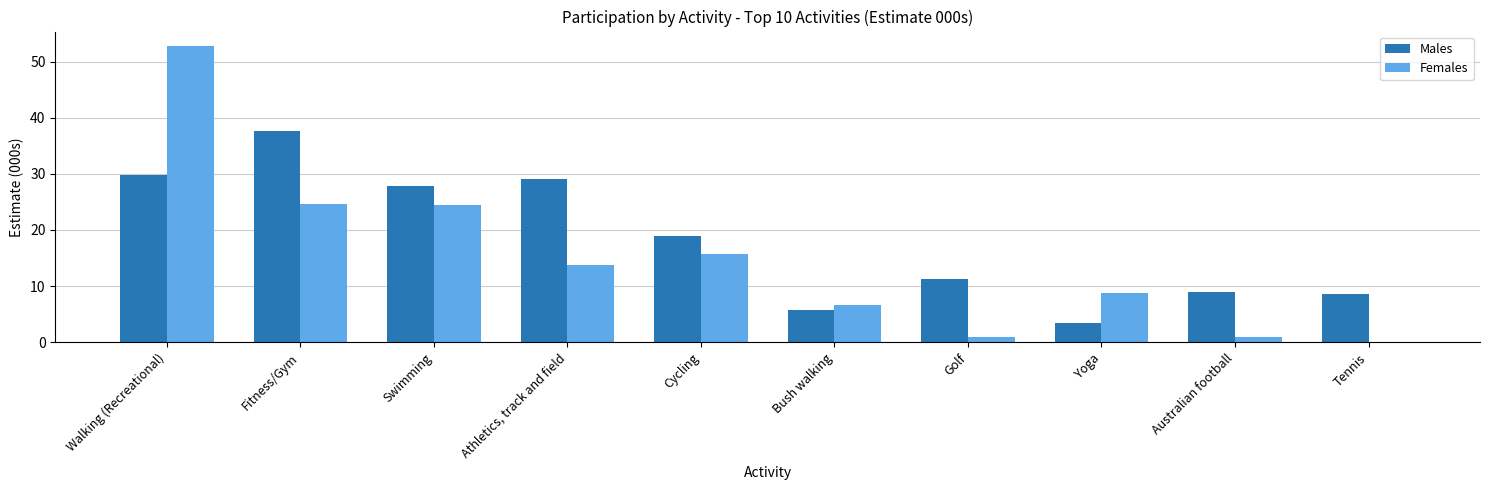

What is the approximate value of Males at Bush walking?

5.8